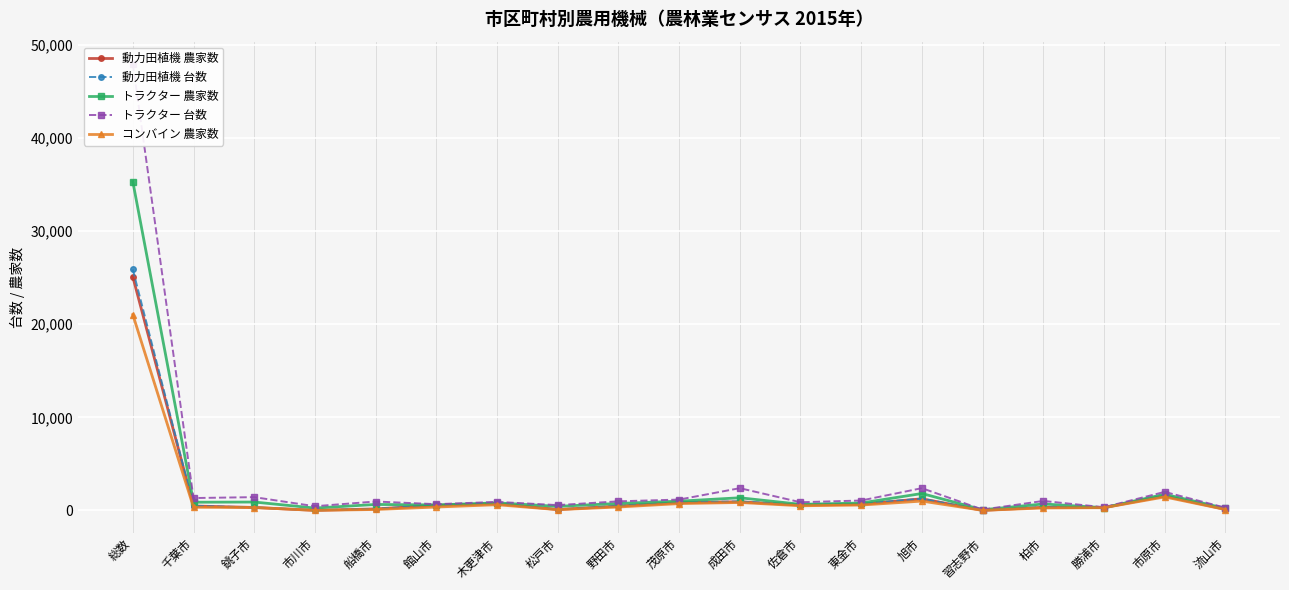

How many values in the トラクター 農家数 series are below 749?

9